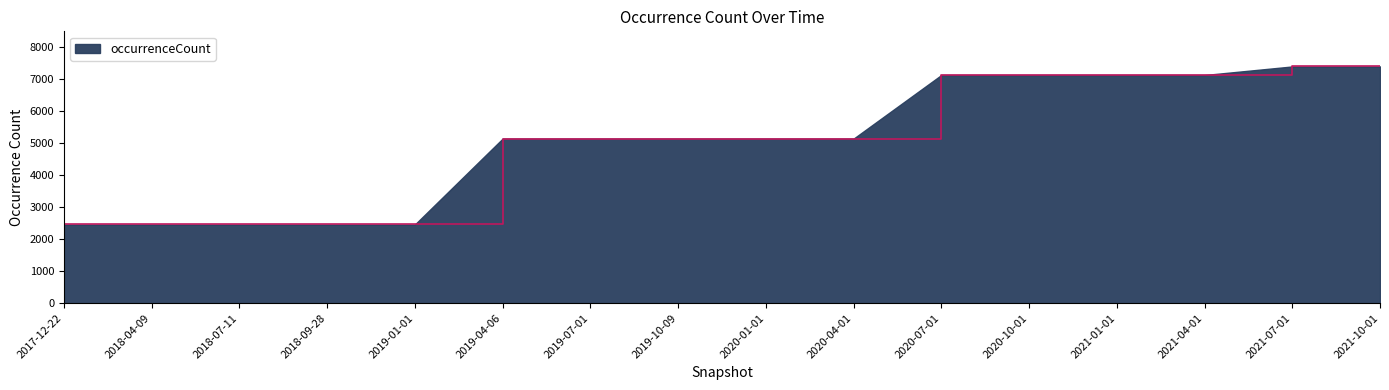

Does the chart display data point markers on the line(s)?

No